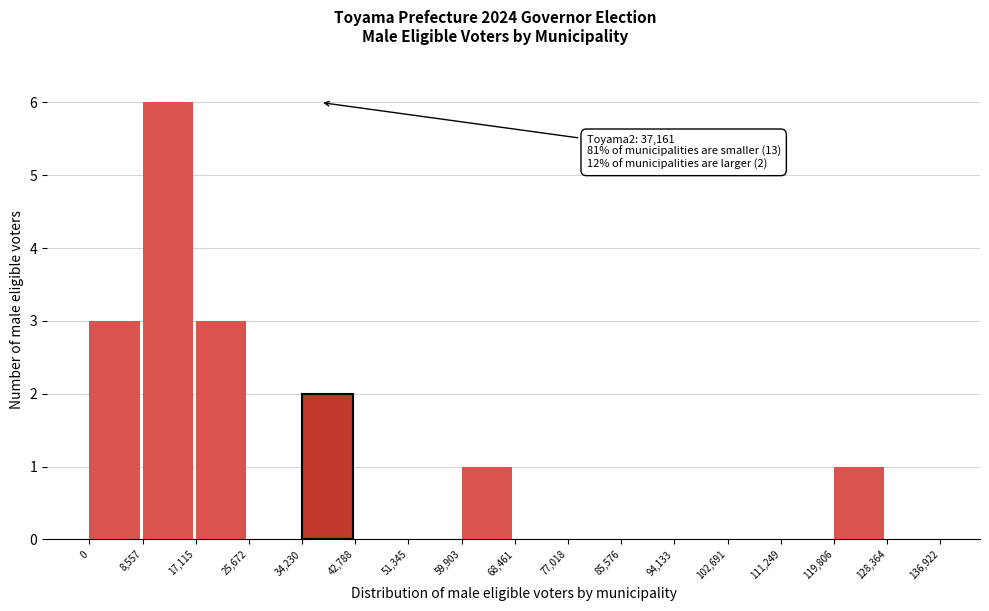

Which range on the x-axis has the tallest bar?

8,557 to 17,115